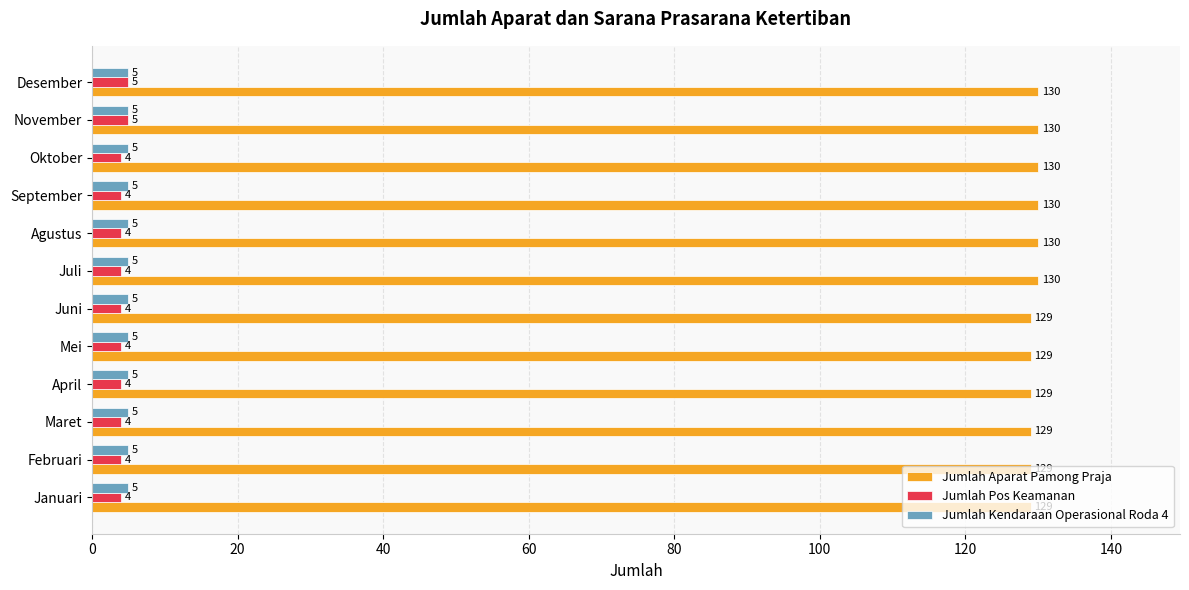

Count the Jumlah Aparat Pamong Praja values in the range 129 to 130.

12